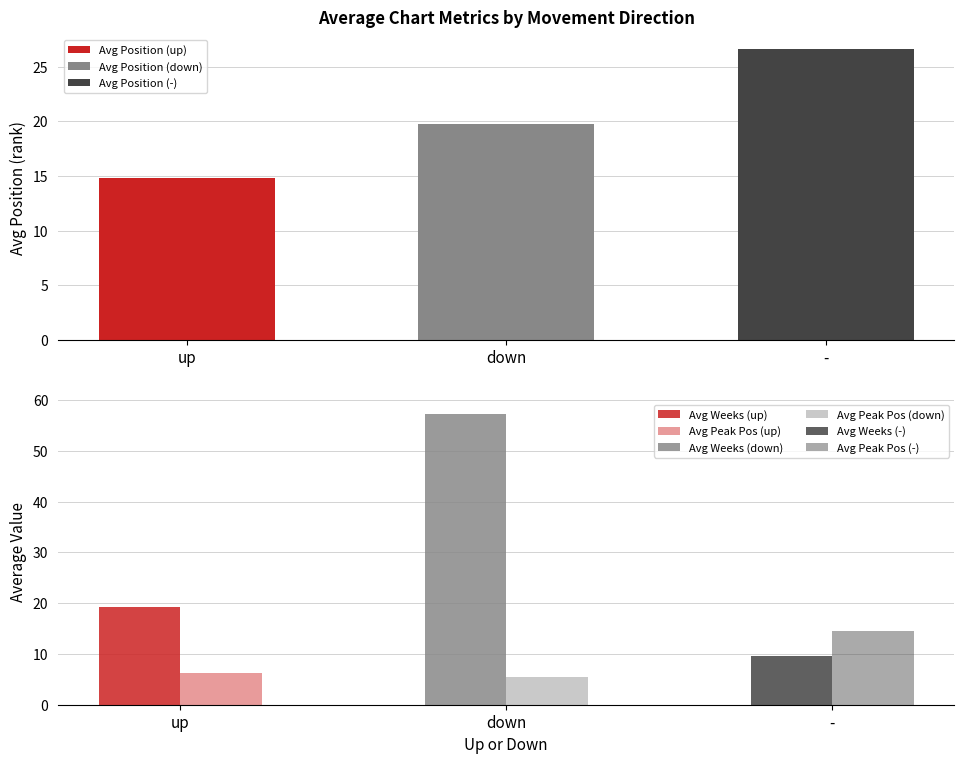

Between - and up, which is larger?

-